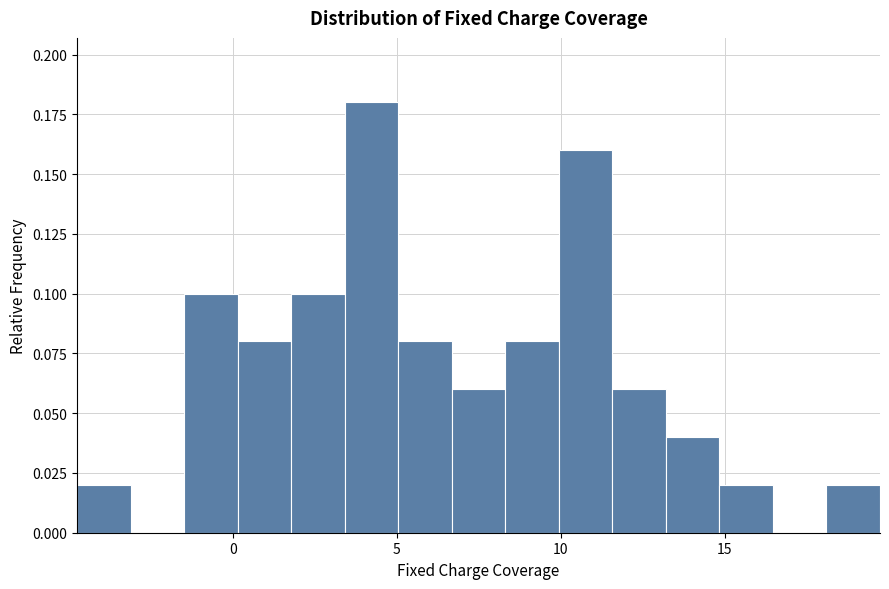

Around what value on the x-axis is the tallest bar? Give the approximate position of its centre, as read against the axis.

4.0